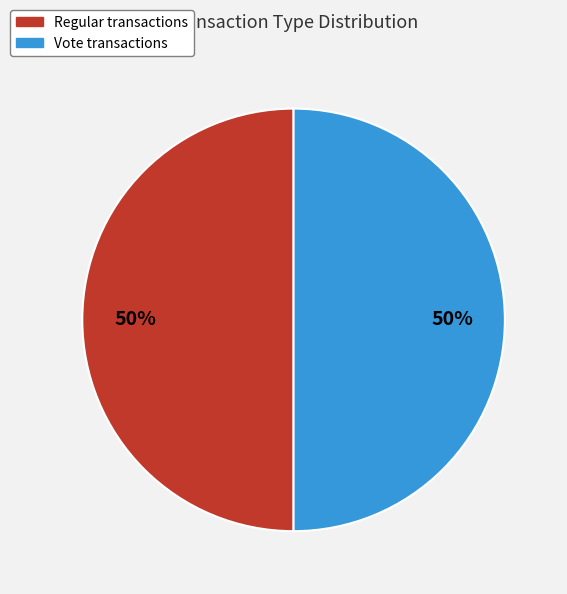

Approximately how many times larger is the value at Vote compared to Regular?

1.0